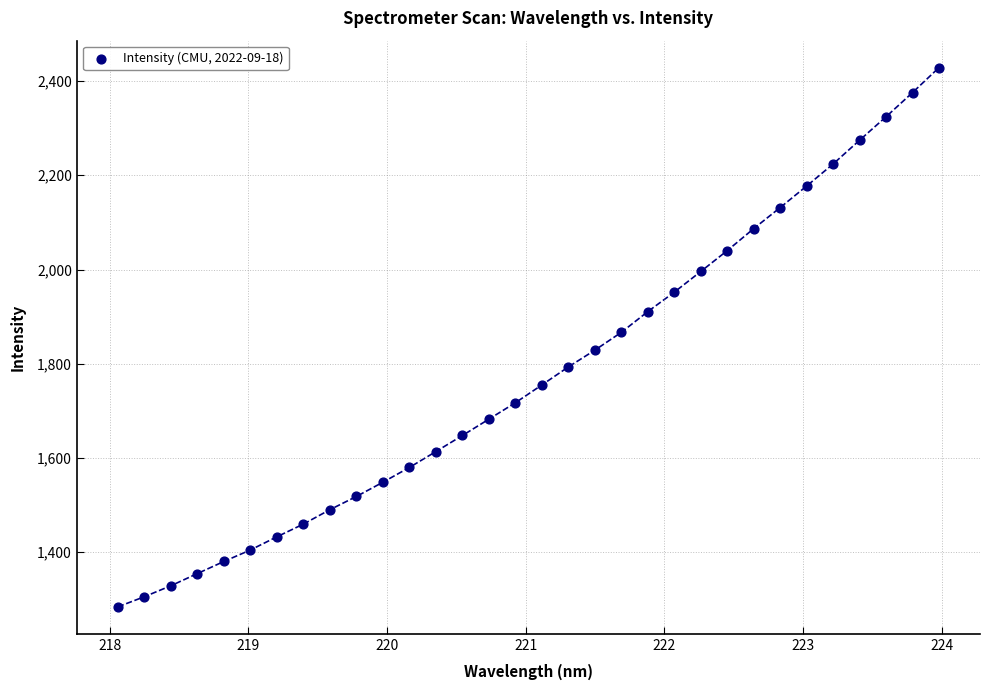

What is the range of X values (max minus min)?

5.9